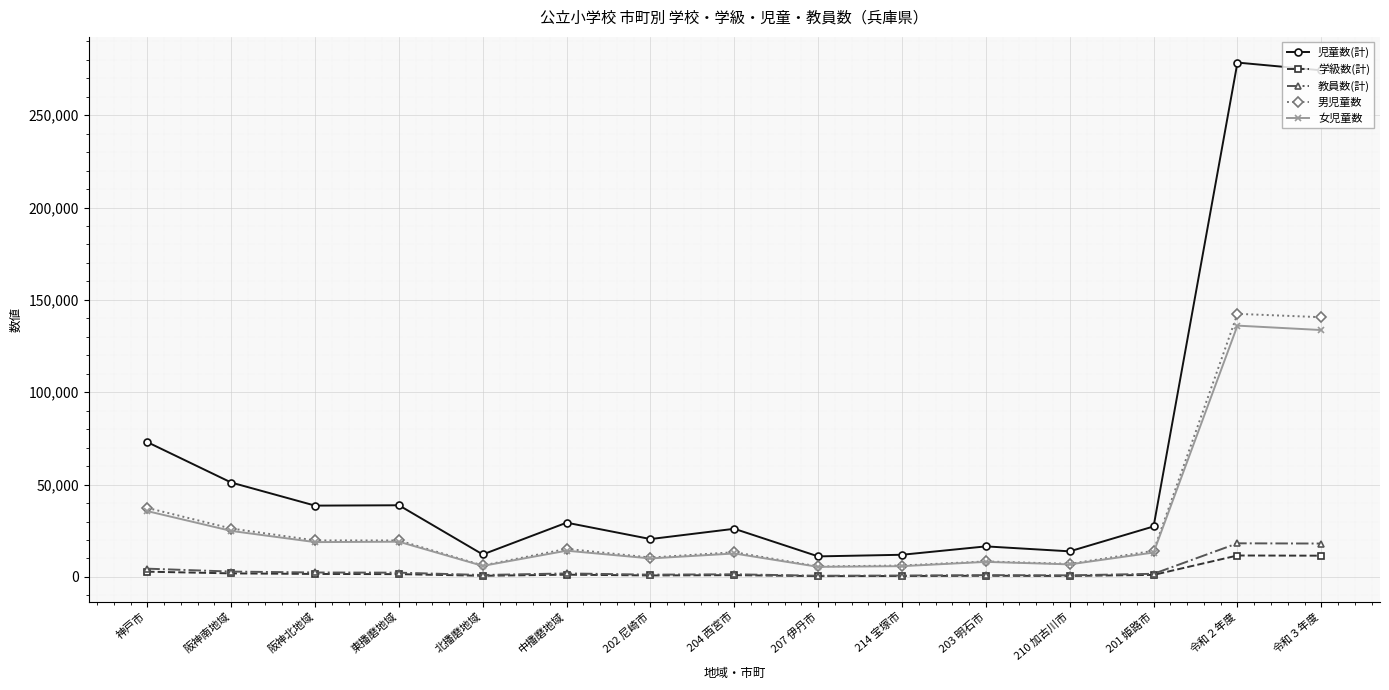

What is the difference between the highest and lowest values at 202 尼崎市?

19696